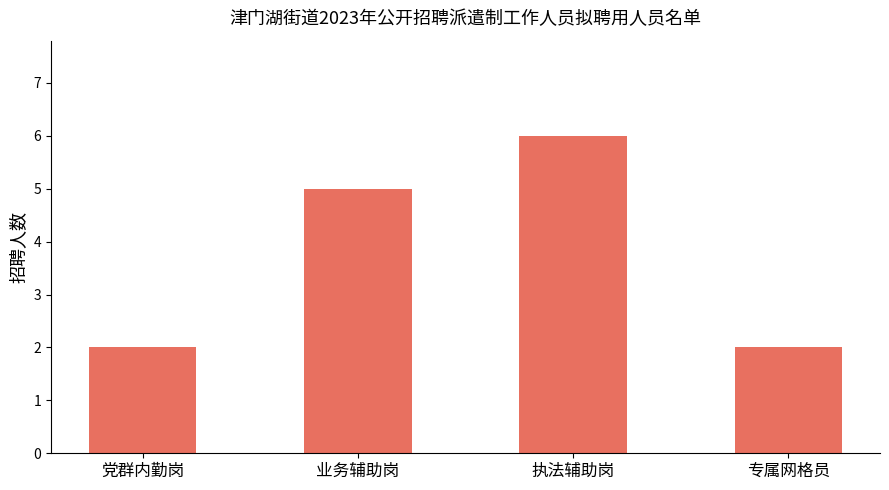

What is the sum of all values?

15